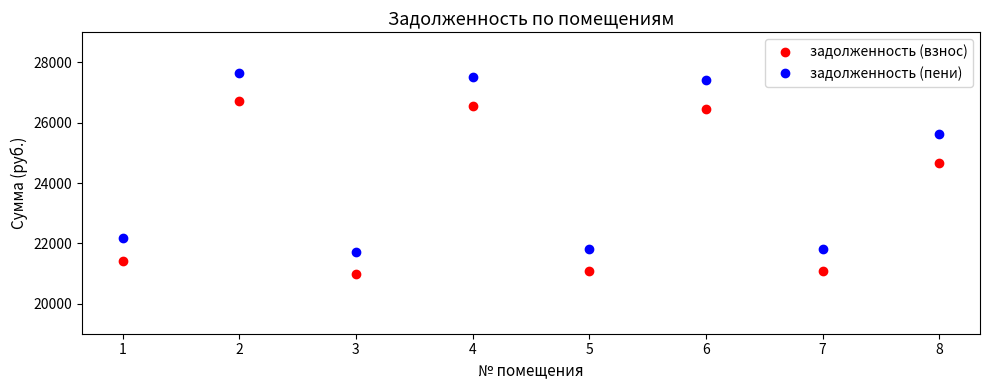

Where does the задолженность (взнос) series first go above 24663?

2